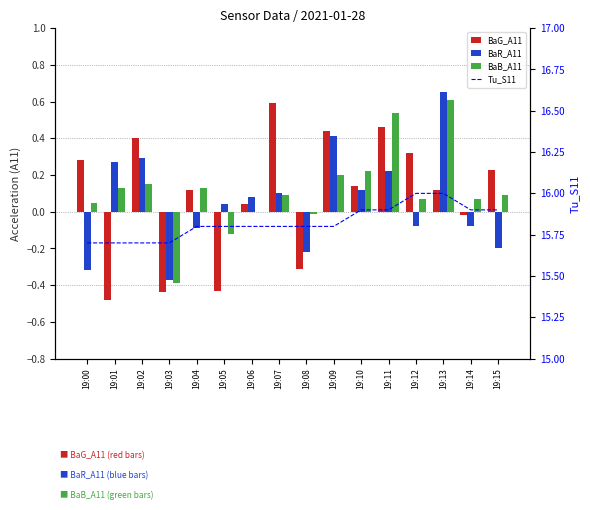

What is the highest value of the Tu_S11 series?

16.0